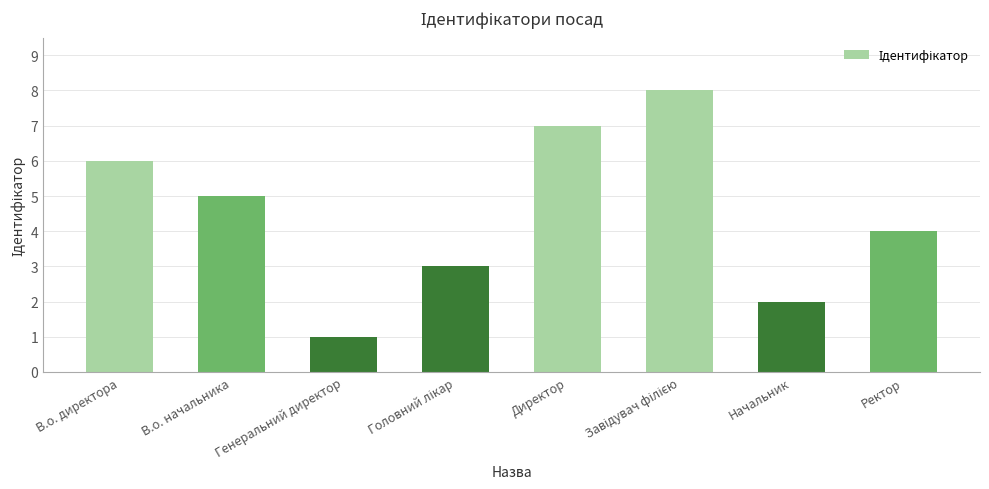

What is the difference between the values at Директор and В.о. начальника?

2